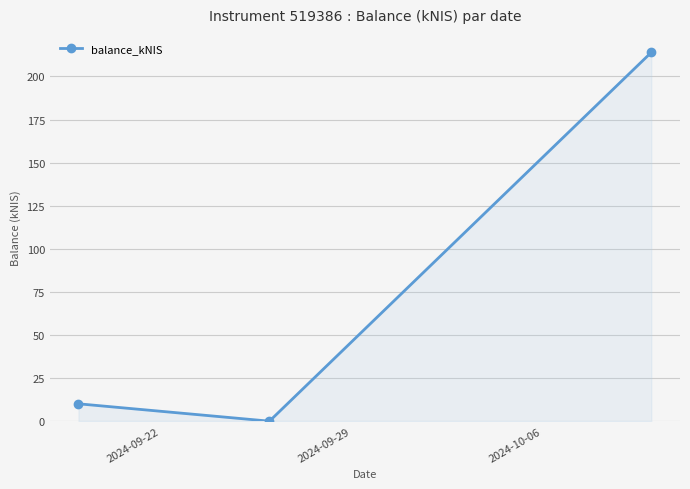

What is the value of the 3rd point from the left?

214.0